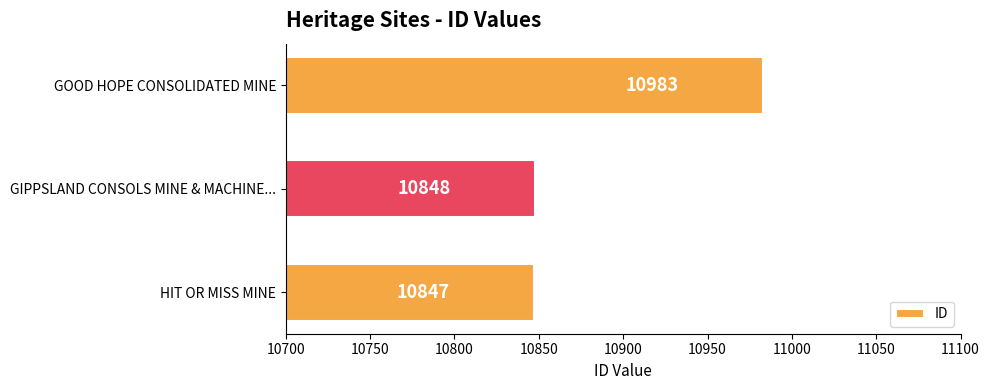

What is the difference between the maximum and minimum values?

136